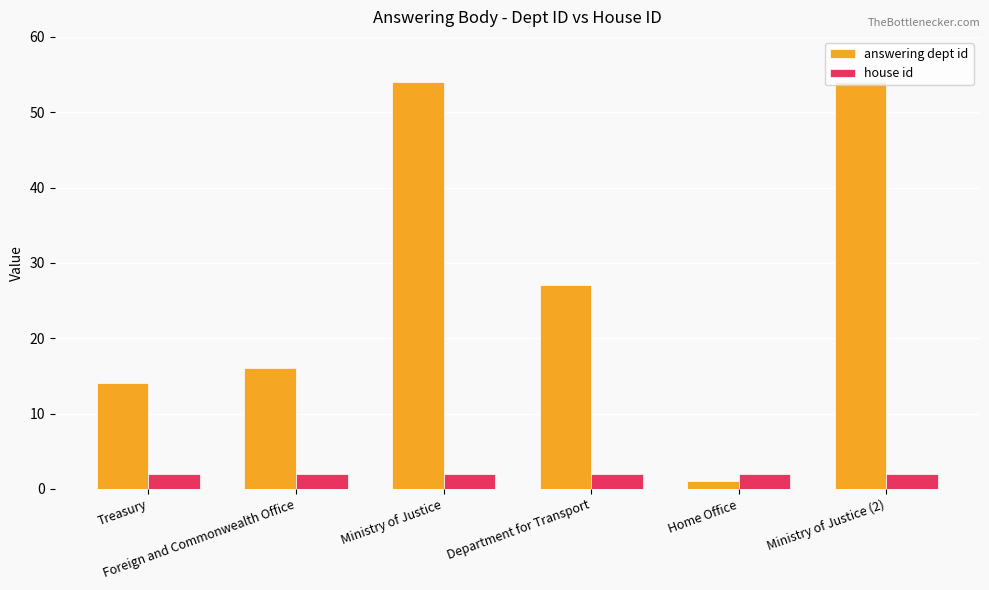

What is the label of the 6th bar from the right?

Treasury